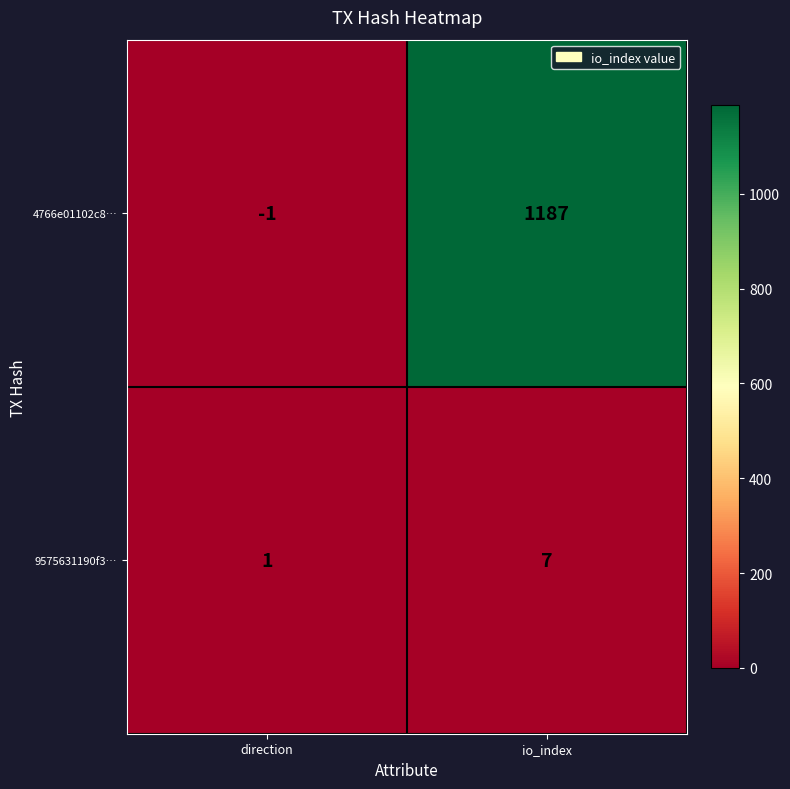

Where is 4766e01102c8… nearest to the value 593?

direction